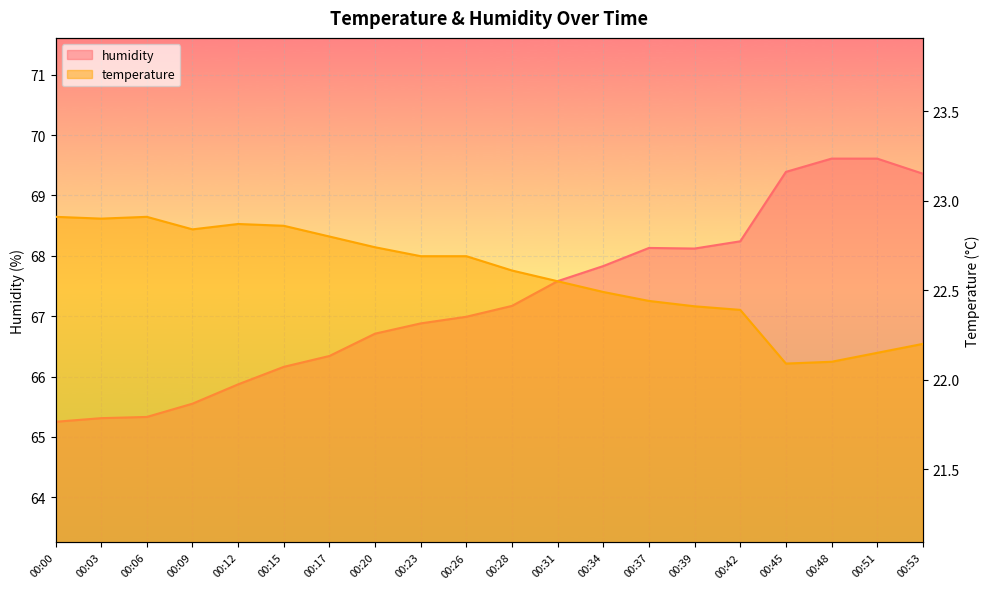

What is the difference between the temperature values at 00:12 and 00:28?

0.3